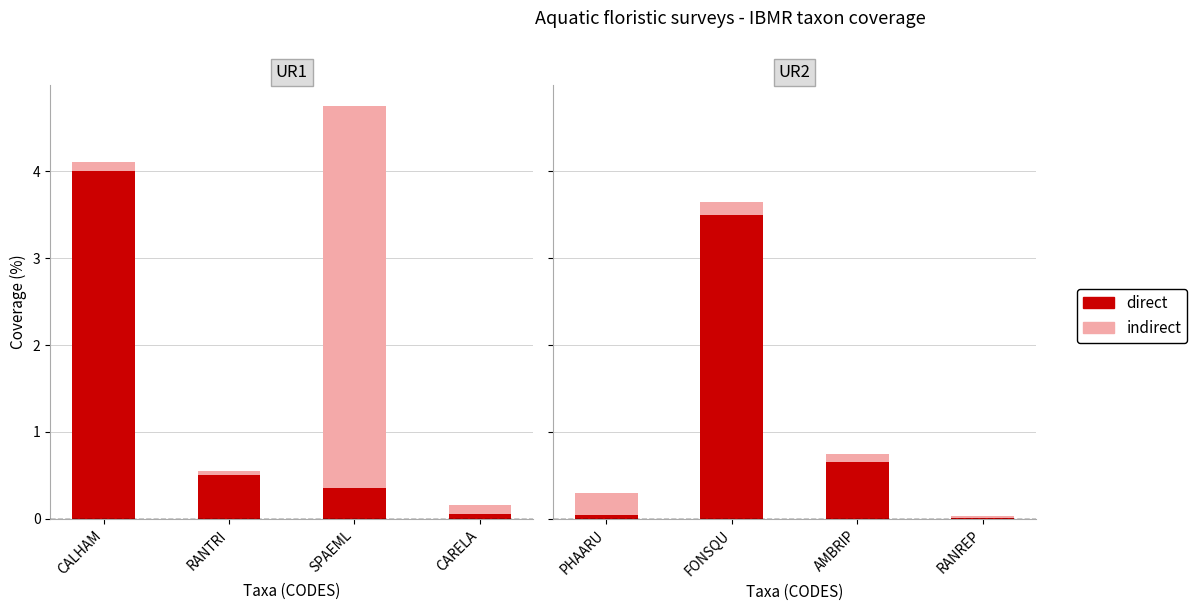

What is the difference between the second highest and minimum values in the indirect series?

0.1